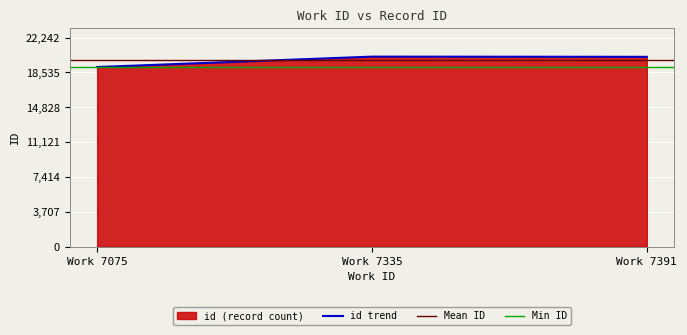

True or false: id trend has a value of 13605 at Work 7335.

False